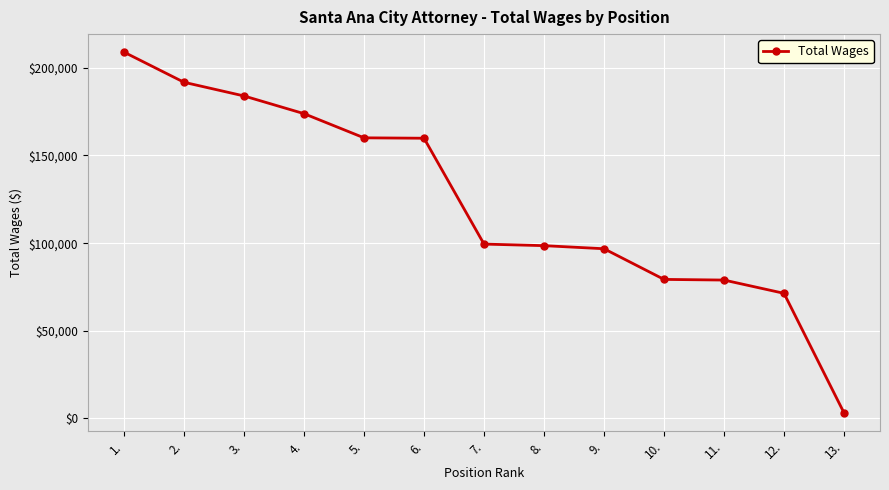

Which has a higher value, 10. or 4.?

4.